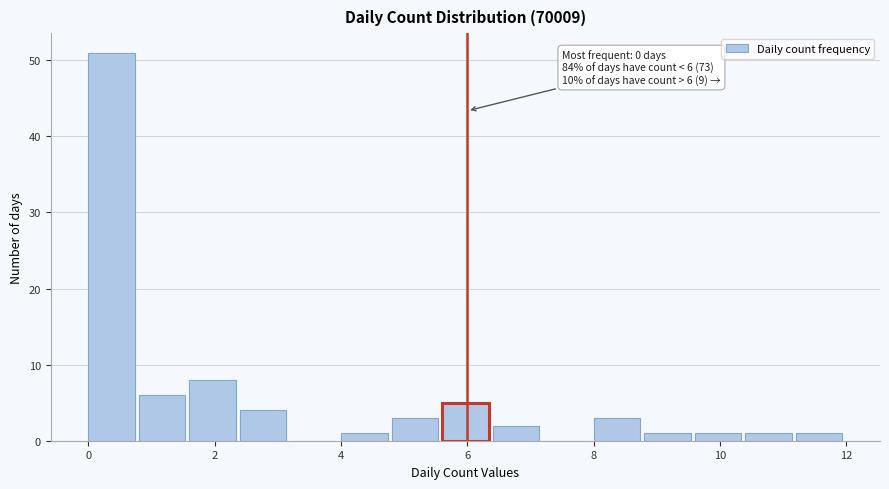

Over which range of the x-axis is the bar tallest?

0.0 to 0.8